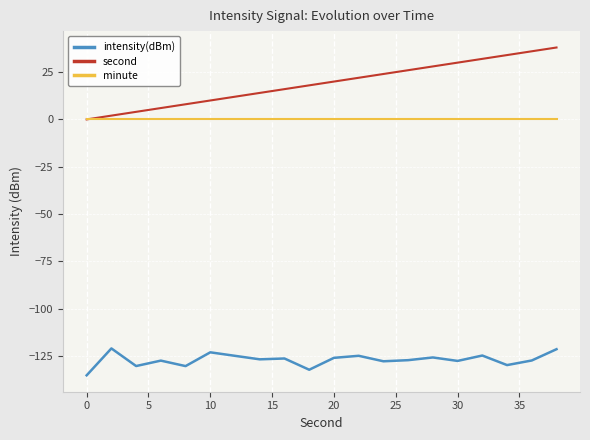

Which series has the largest total across all categories?

second